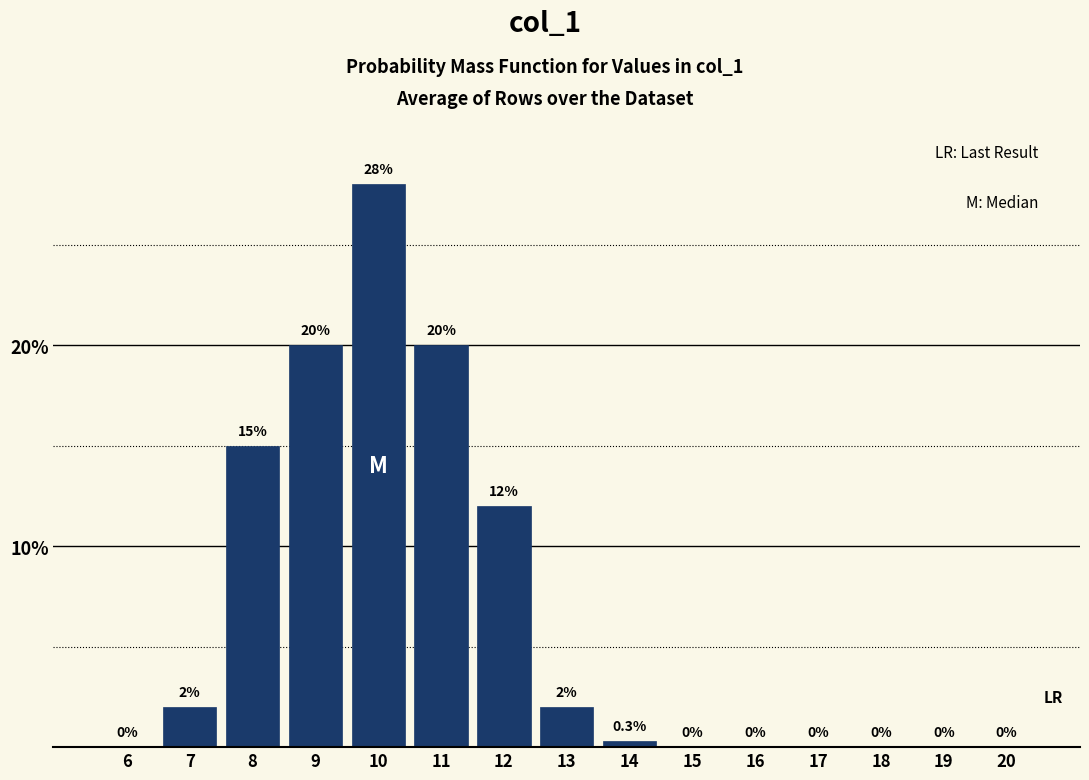

Where is the data nearest to the value 14?

8